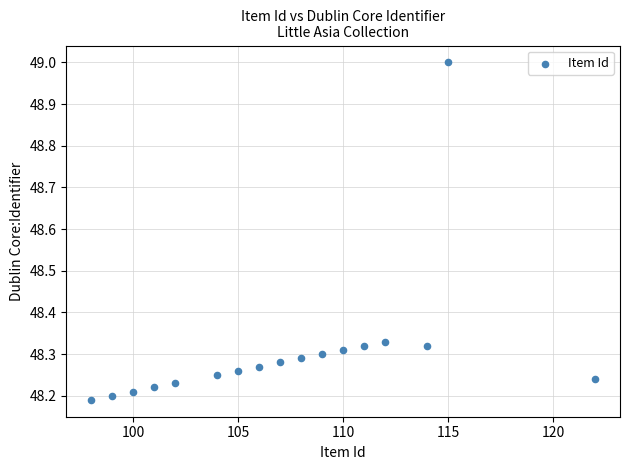

What is the range of Y values (max minus min)?

0.8